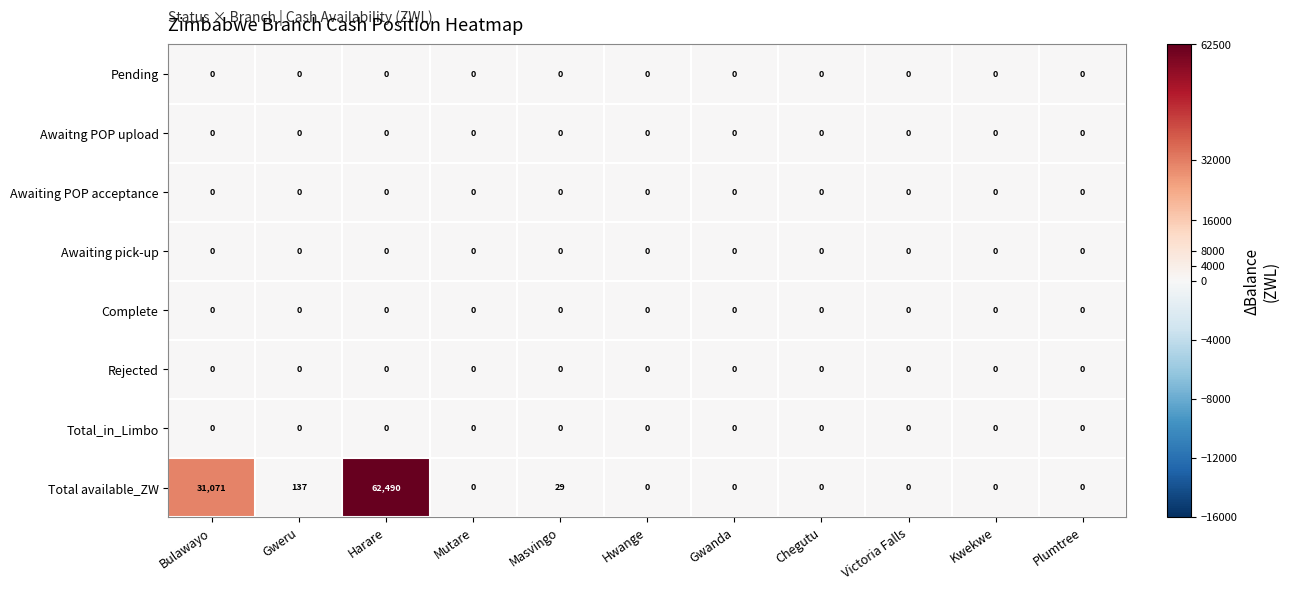

True or false: Total_in_Limbo has a value of 0 at Hwange.

True